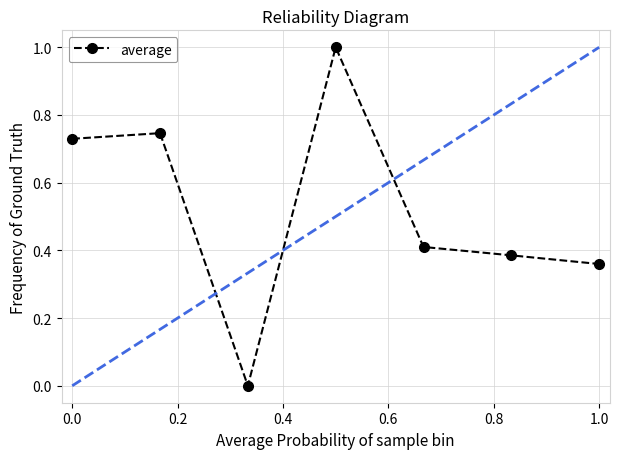

Does the chart display data point markers on the line(s)?

Yes